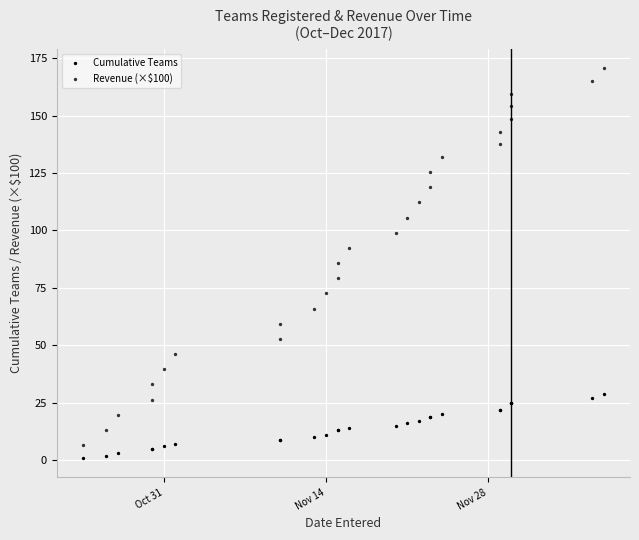

Which series reaches the minimum Y coordinate?

Cumulative Teams